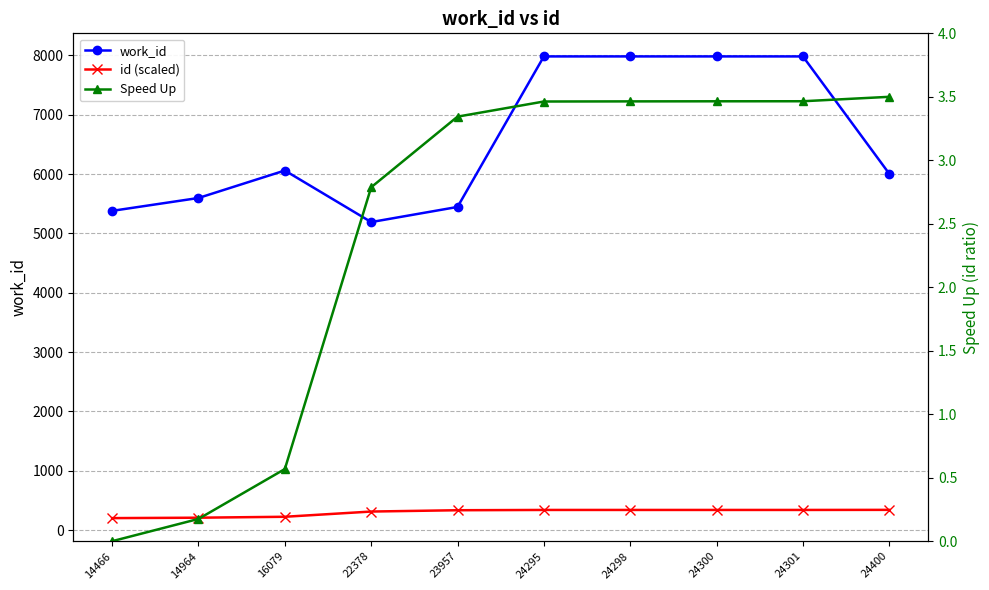

True or false: Speed Up has a value of 0.3 at 16079.

False